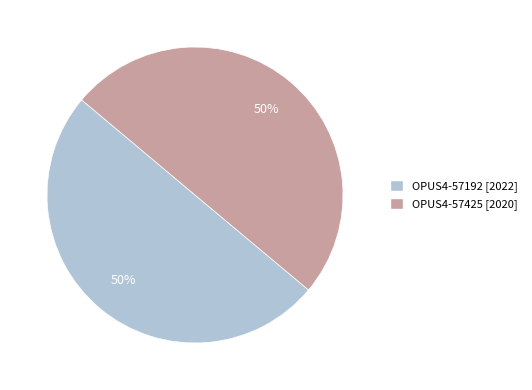

What percentage is the OPUS4-57425 slice, to the nearest percent?

50%